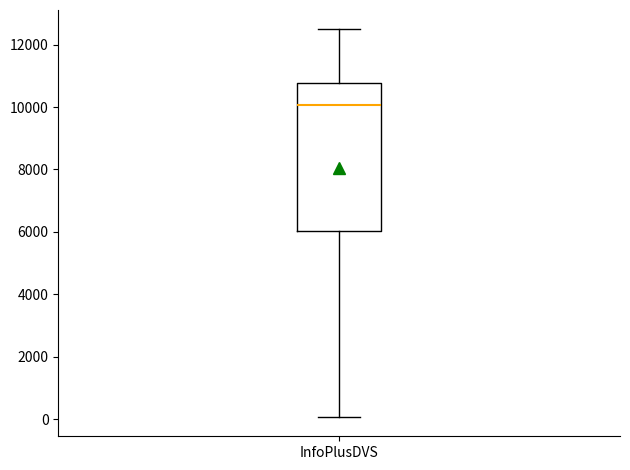

Read this box plot against the y-axis: the position of the median line, the range covered by the box, and the ends of both whiskers. The values are not printed on the chart, so give them approximately, as read against the axis.

median 10000, box 6000 to 10800, whiskers 0 to 12400